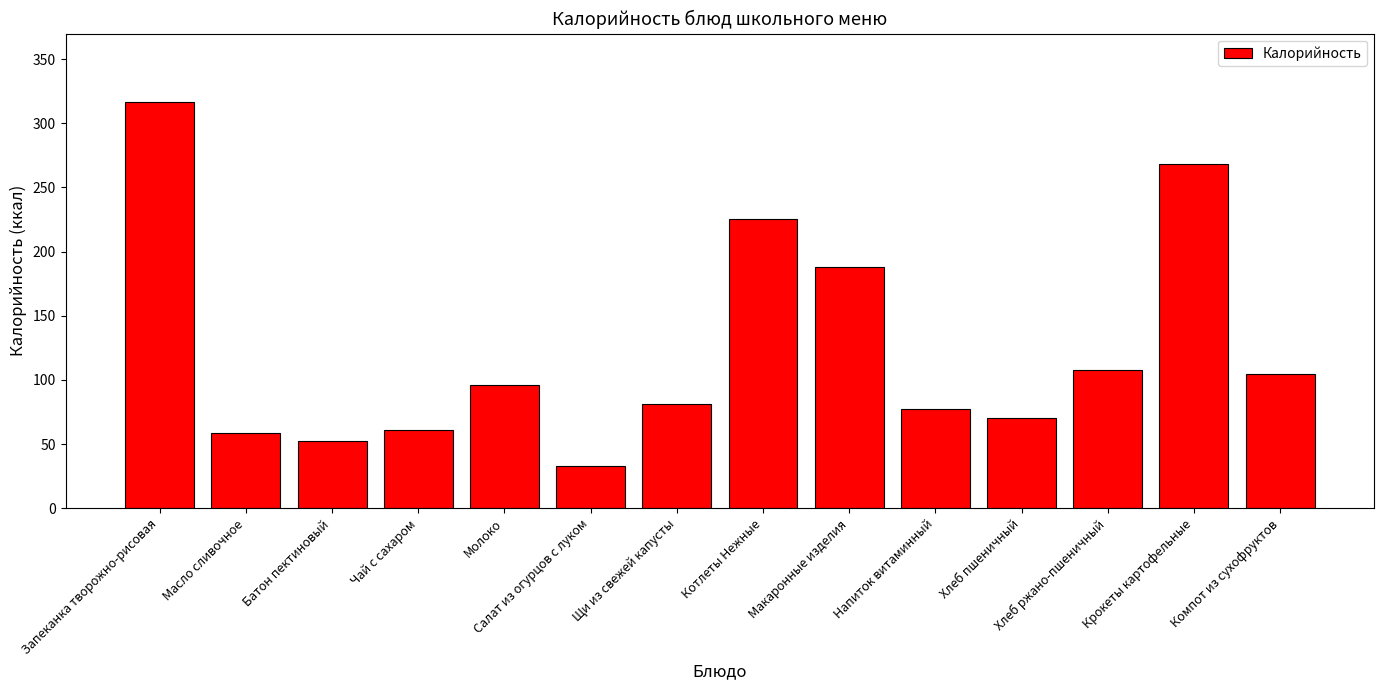

What is the difference between the values at Напиток витаминный and Хлеб ржано-пшеничный?

30.4